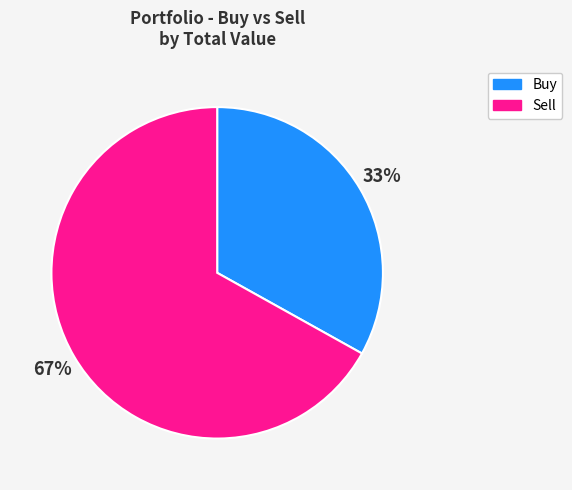

How many segments does this pie chart have?

2